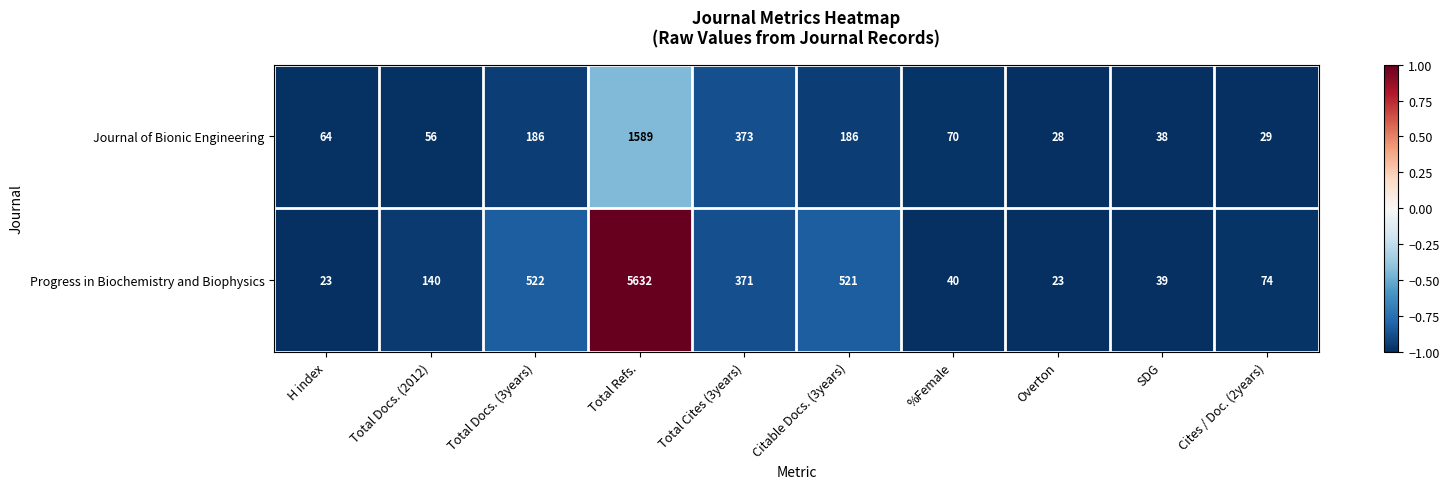

How many data points does each series have?

10